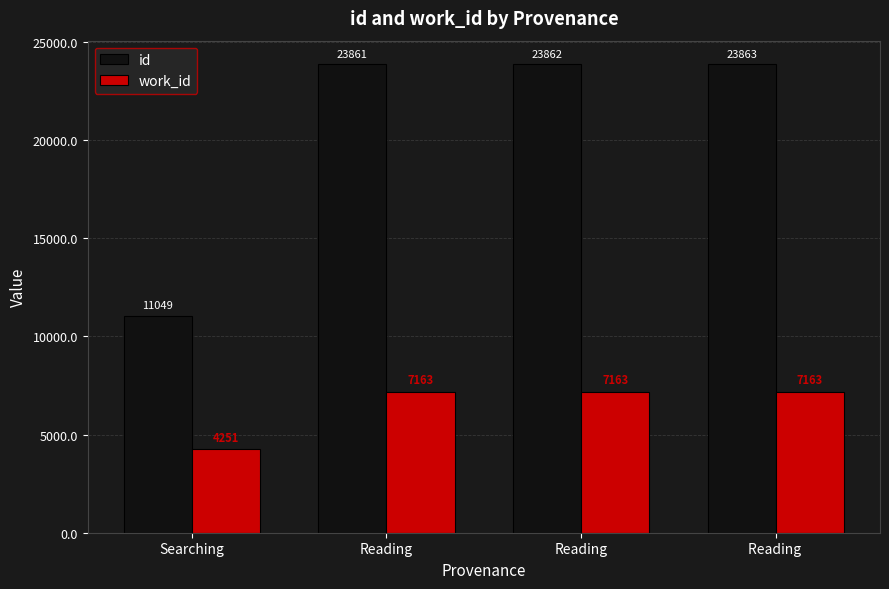

At Reading, list the series in order from largest to smallest.

id, work_id